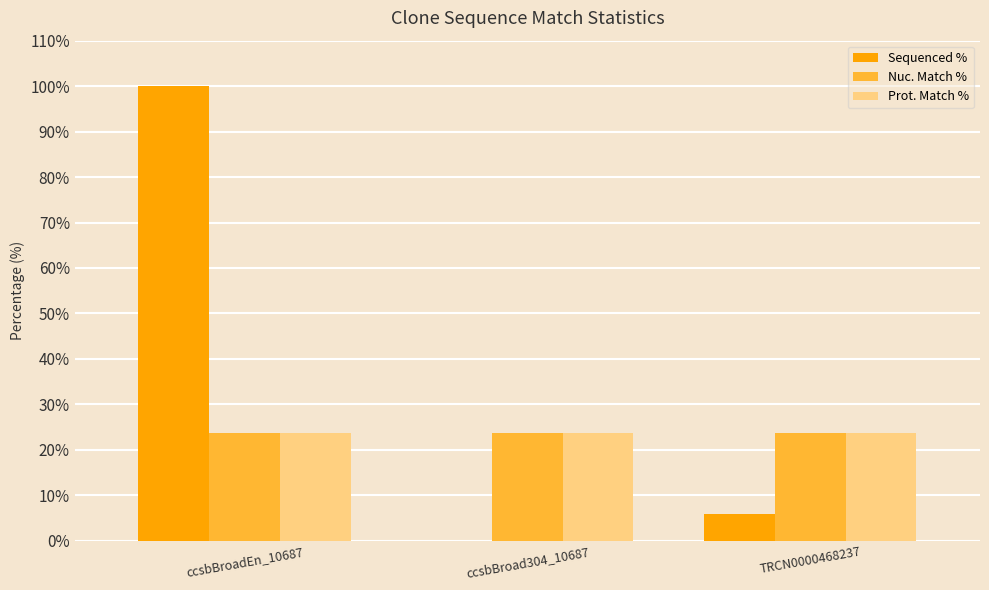

Which series has the largest range (max minus min)?

Sequenced %